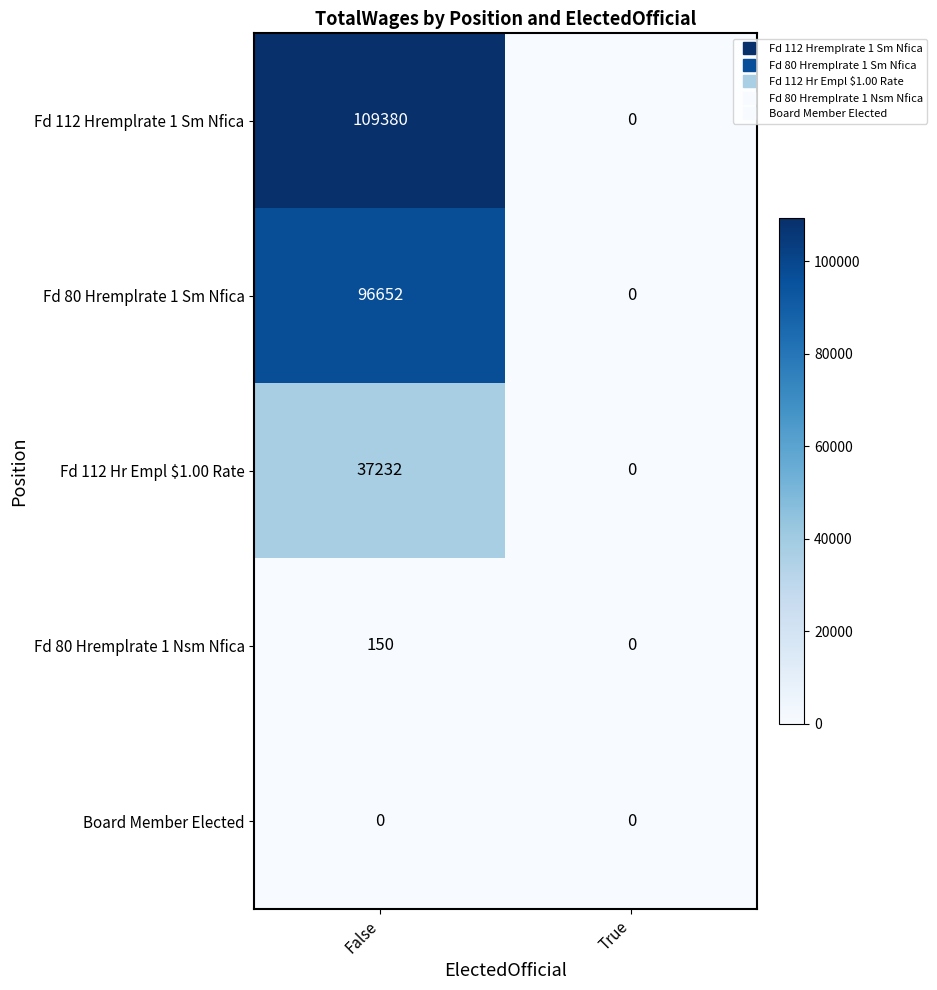

Which series changed the most between False and True?

Fd 112 Hremplrate 1 Sm Nfica